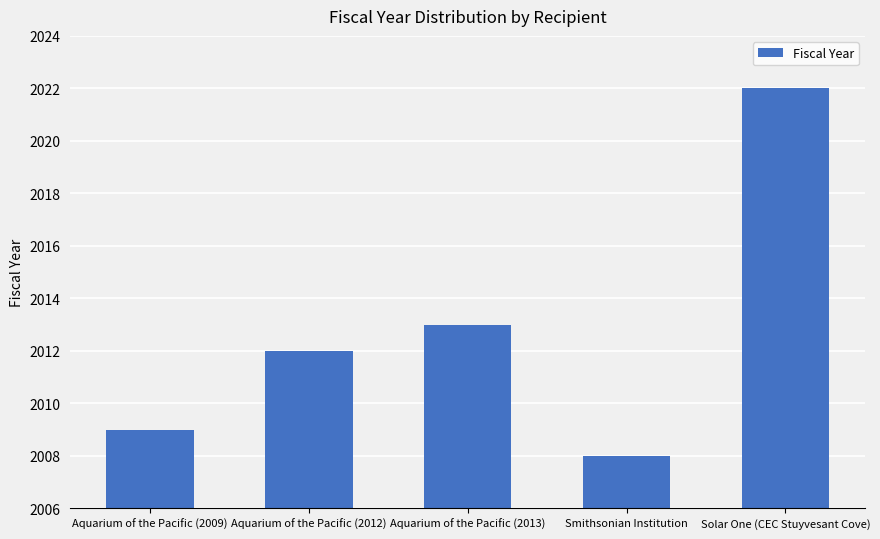

The chart shows a value of 2012 at Aquarium of the Pacific (2012). True or false?

True